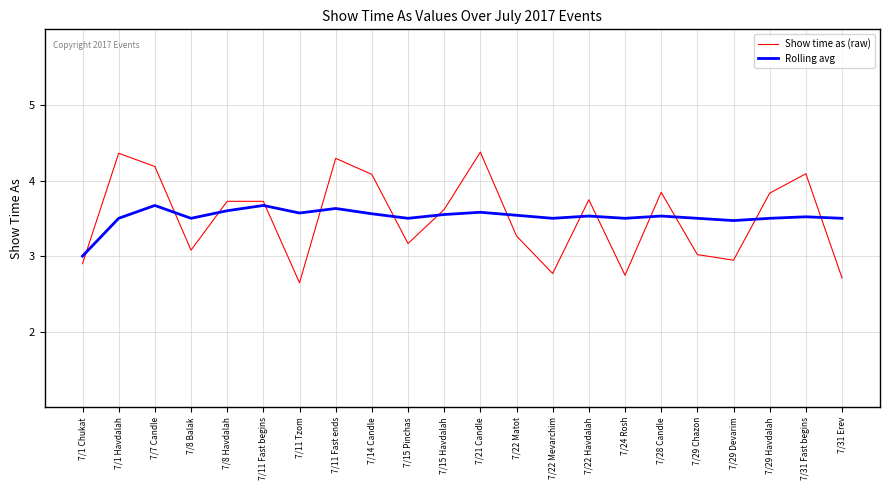

What is the maximum value shown in the chart?

4.4